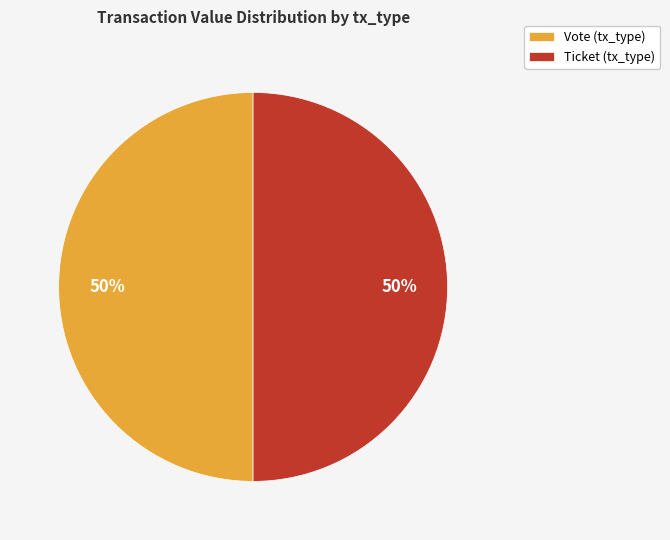

Approximately how many times larger is the value at Ticket (tx_type) compared to Vote (tx_type)?

1.0